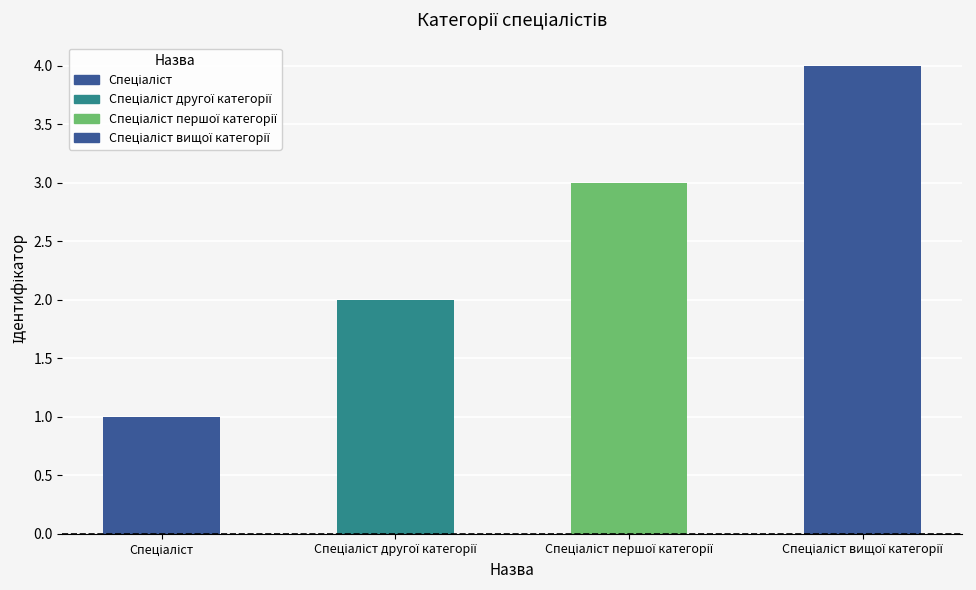

What is the greatest value displayed?

4